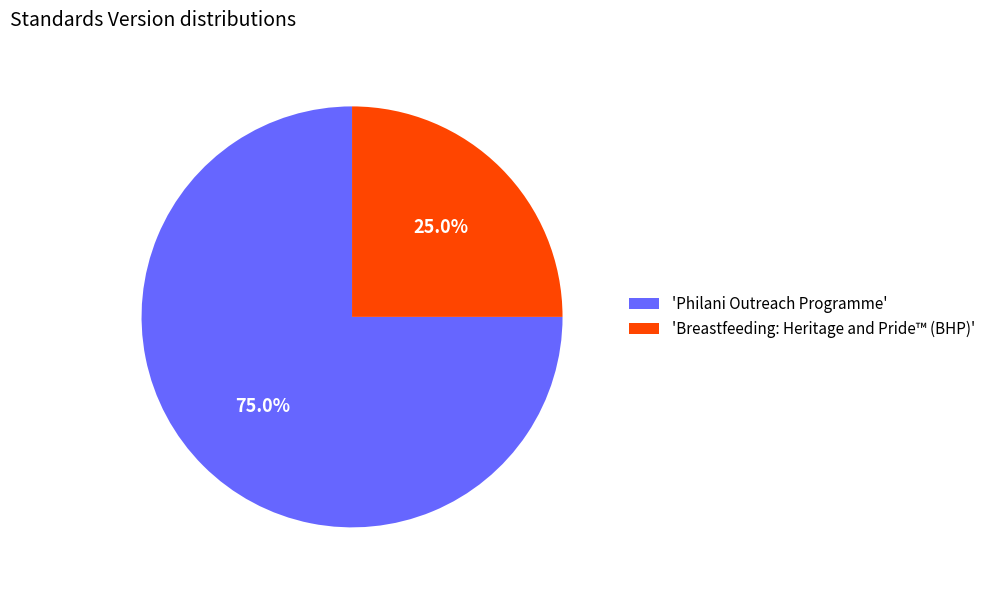

Which category has the smallest portion of the pie?

'Breastfeeding: Heritage and Pride™ (BHP)'